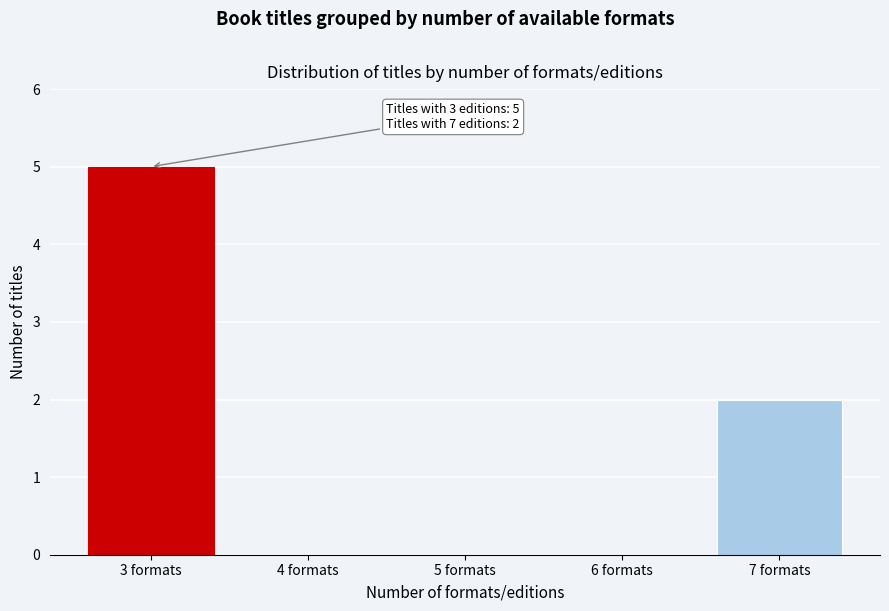

Reading left to right, transcribe all the data shown in this chart.

3 formats=5	4 formats=0	5 formats=0	6 formats=0	7 formats=2